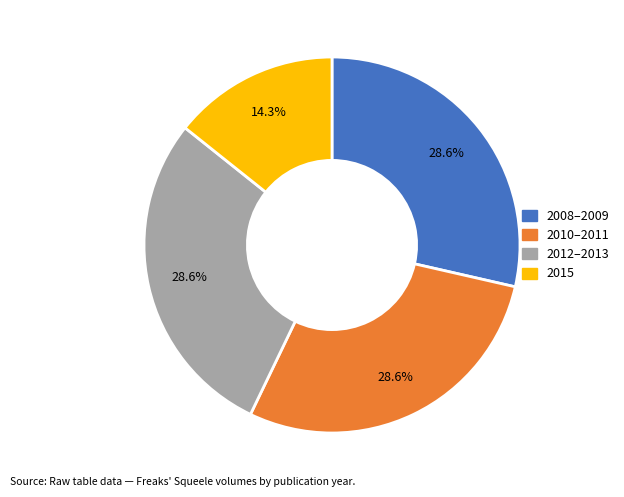

Is there a majority slice in this chart?

No